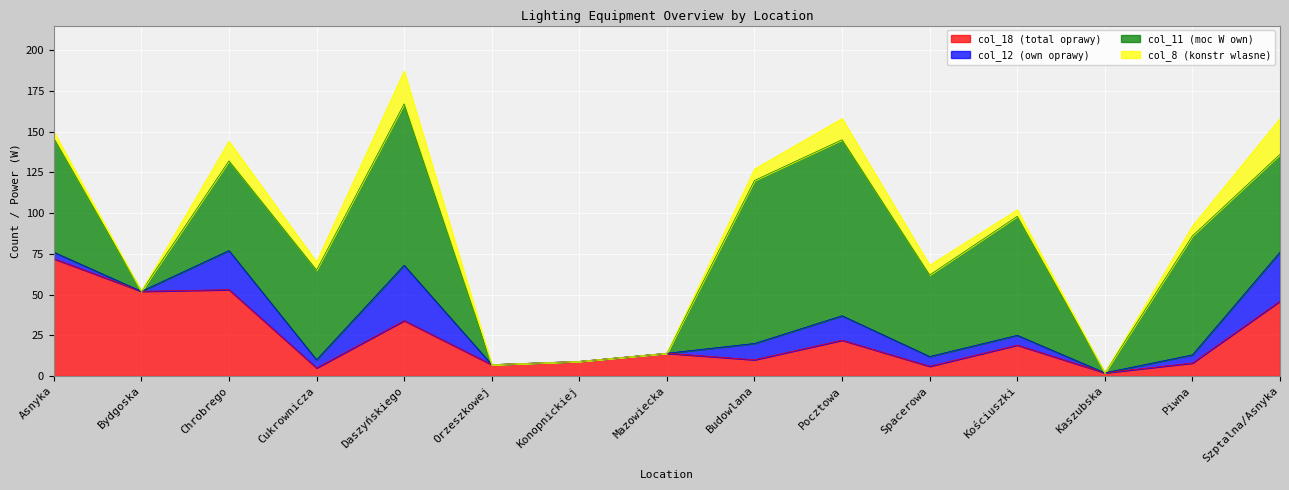

What are all the series names shown in the legend?

col_18 (total oprawy), col_12 (own oprawy), col_11 (moc W own), col_8 (konstr wlasne)